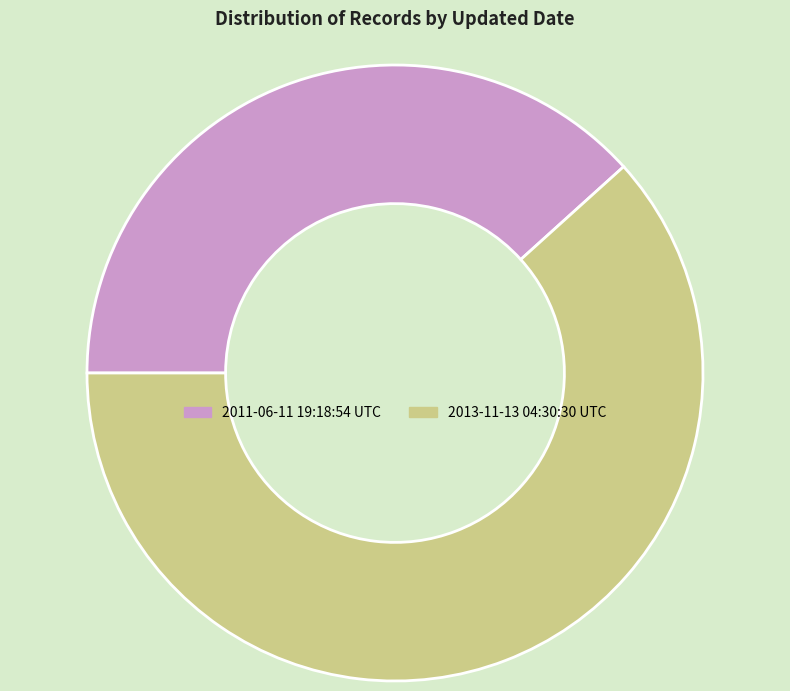

Rank the categories by value from lowest to highest.

2011-06-11 19:18:54 UTC, 2013-11-13 04:30:30 UTC